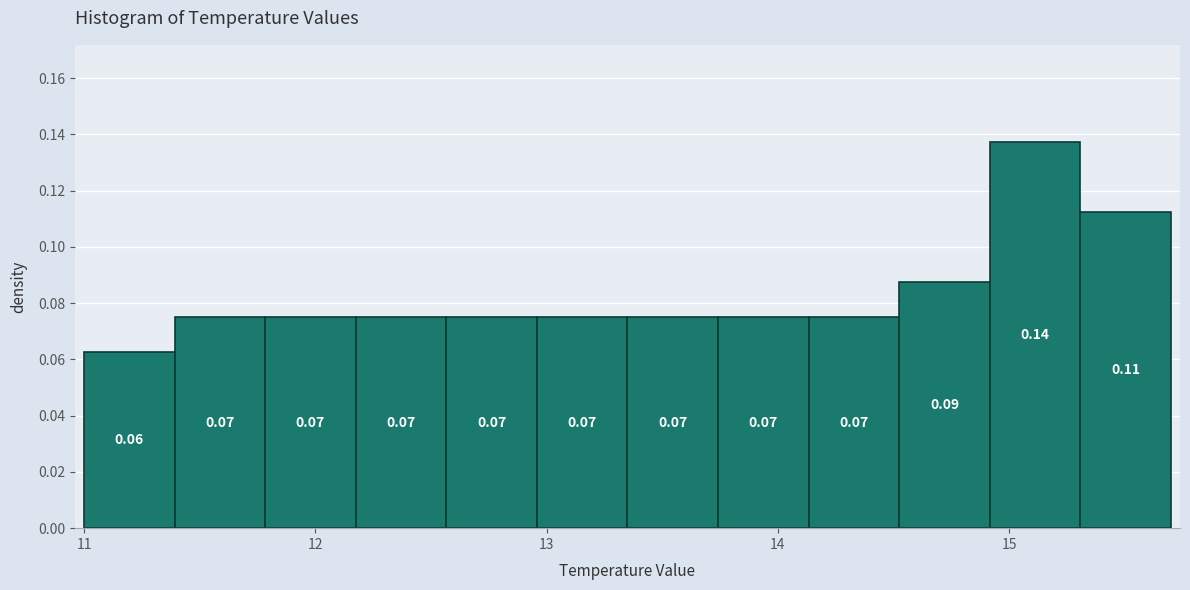

Around what value on the x-axis is the tallest bar? Give the approximate position of its centre, as read against the axis.

15.1